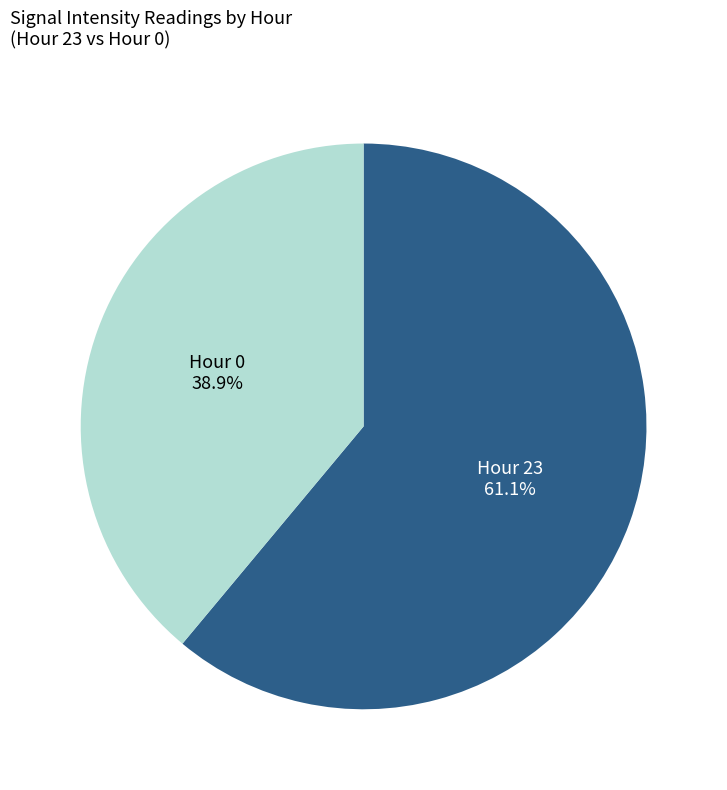

Does any single category account for the majority?

Yes